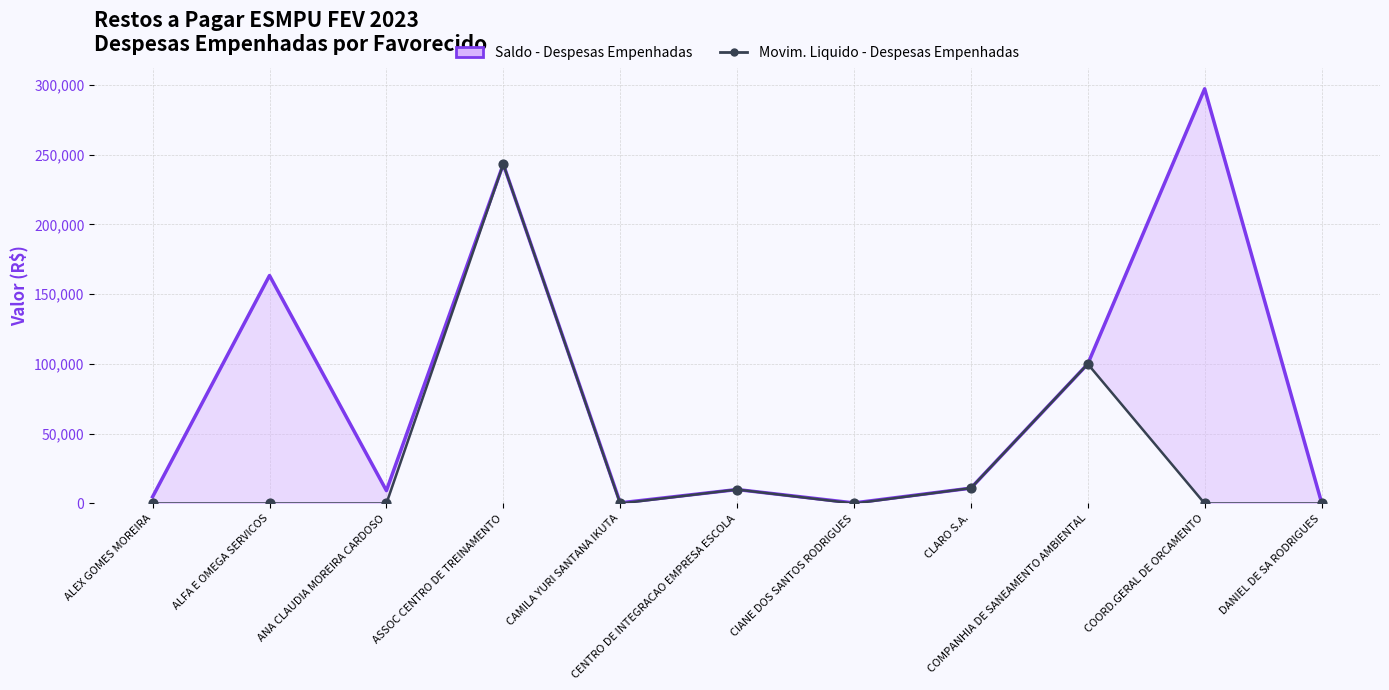

Which series reaches the minimum Y coordinate?

Movim. Liquido - Despesas Empenhadas